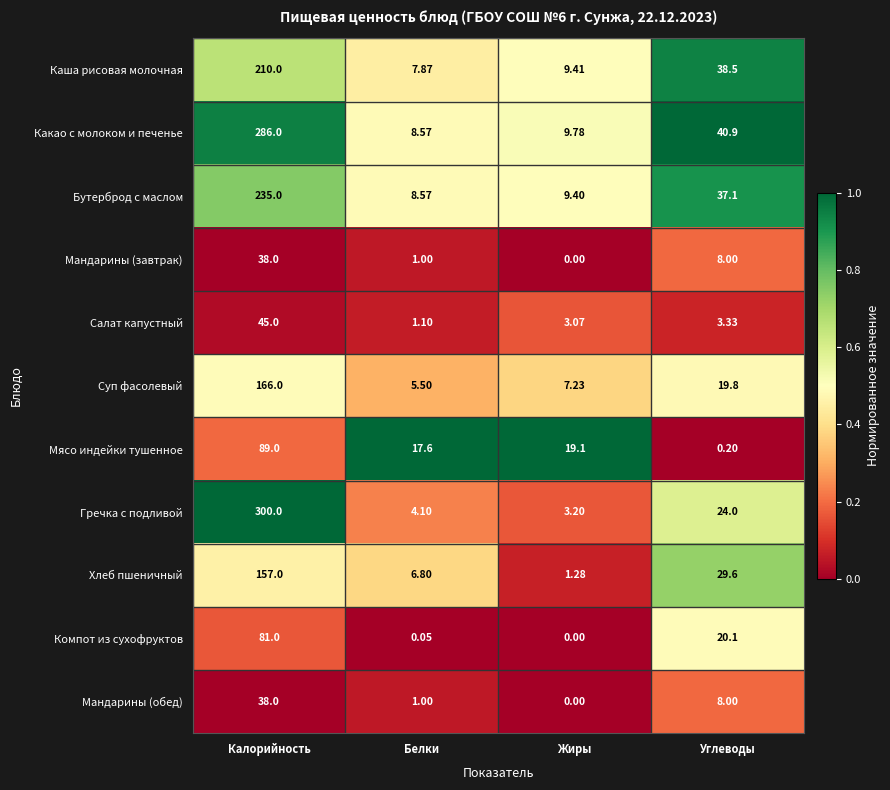

At which category is the sum across all series the highest?

Калорийность